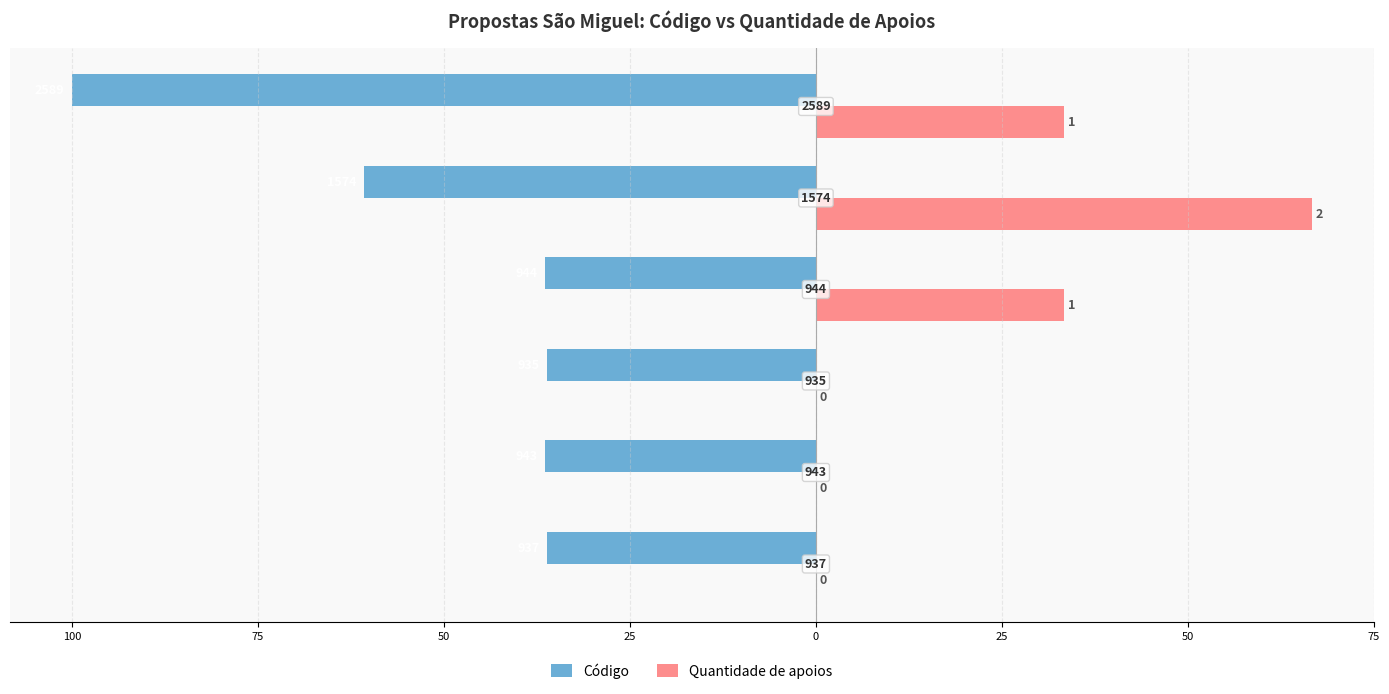

What is the value of the Quantidade de apoios bar at the 6th from the left?

33.3